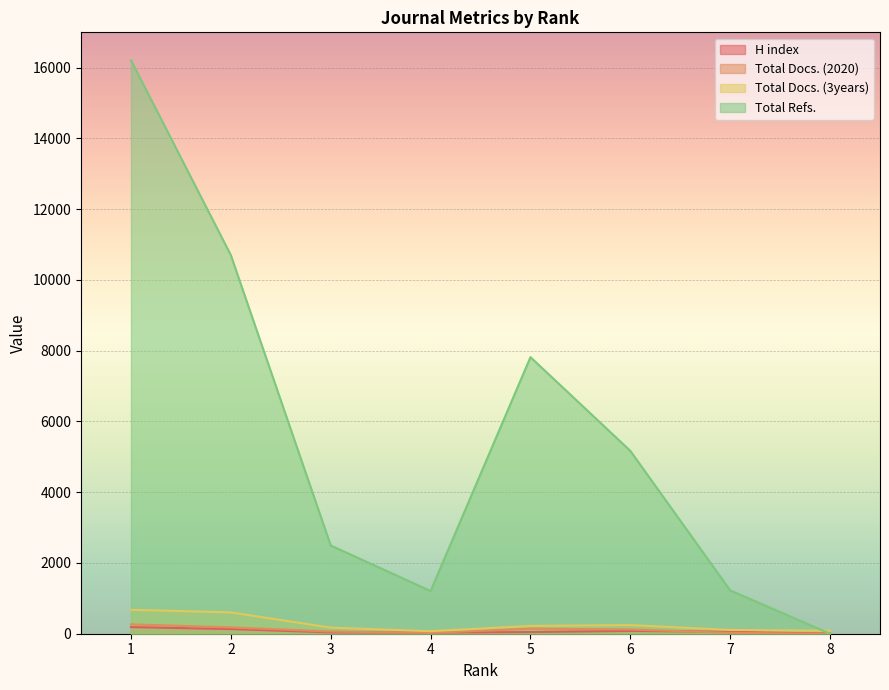

At which category is the sum across all series the highest?

1